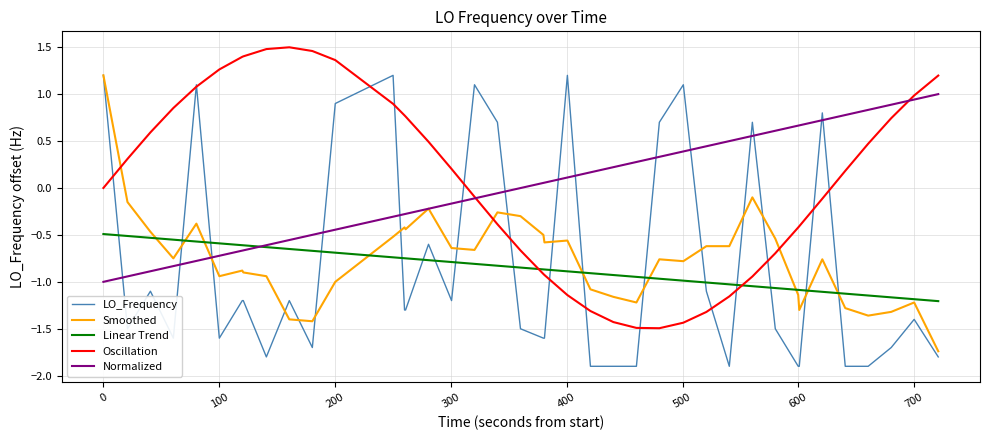

Which series has the widest spread of values?

LO_Frequency